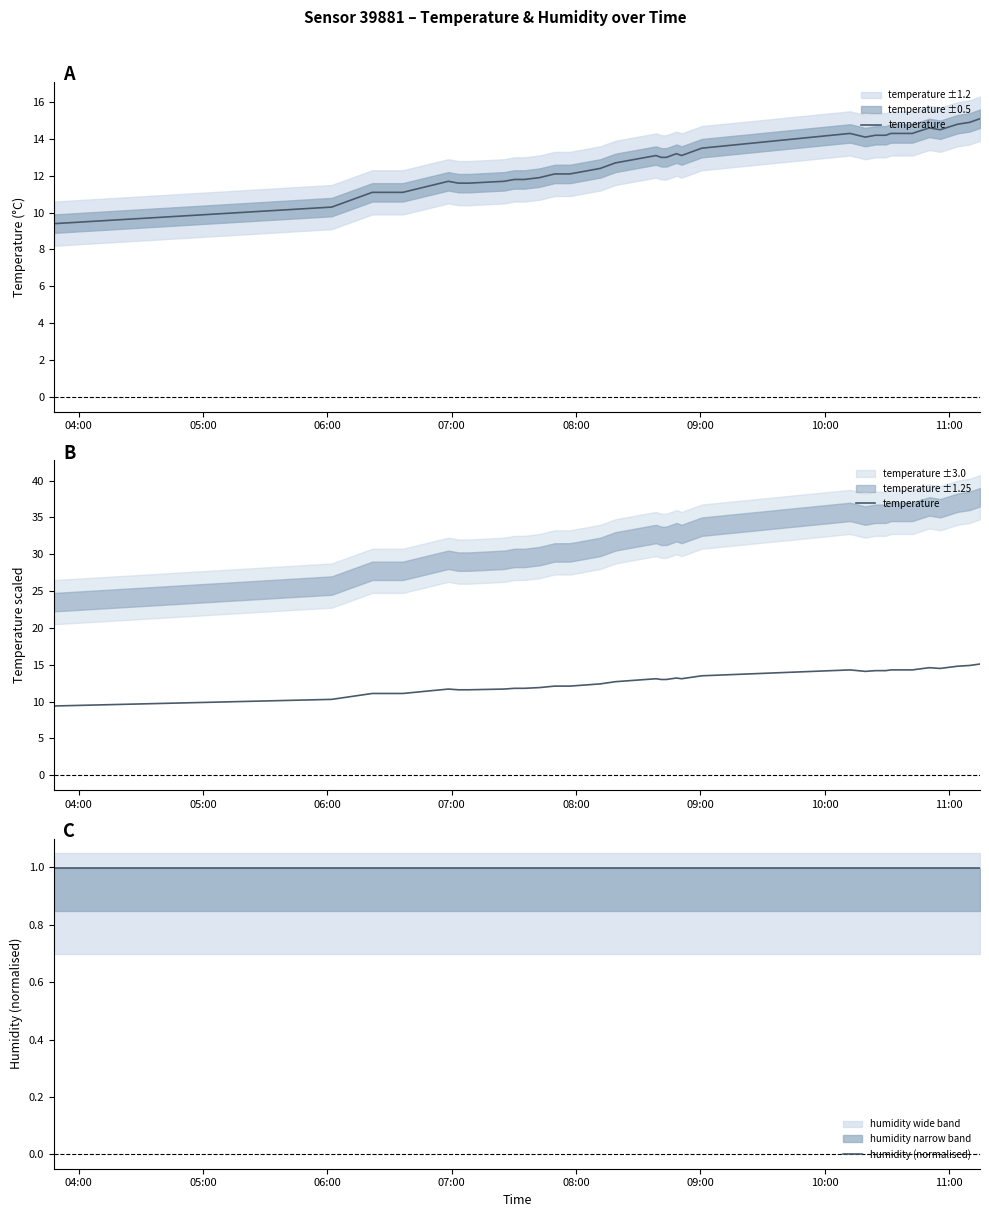

What is the sum of all temperature values?

514.2